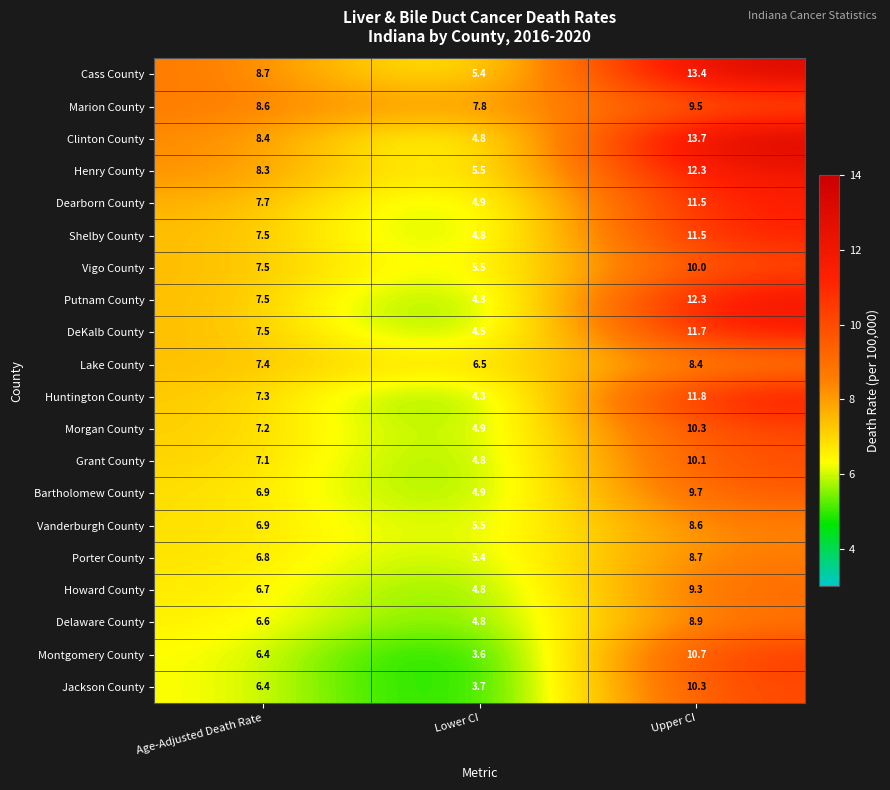

List the labels in order of Bartholomew County value, largest first.

Upper CI, Age-Adjusted Death Rate, Lower CI